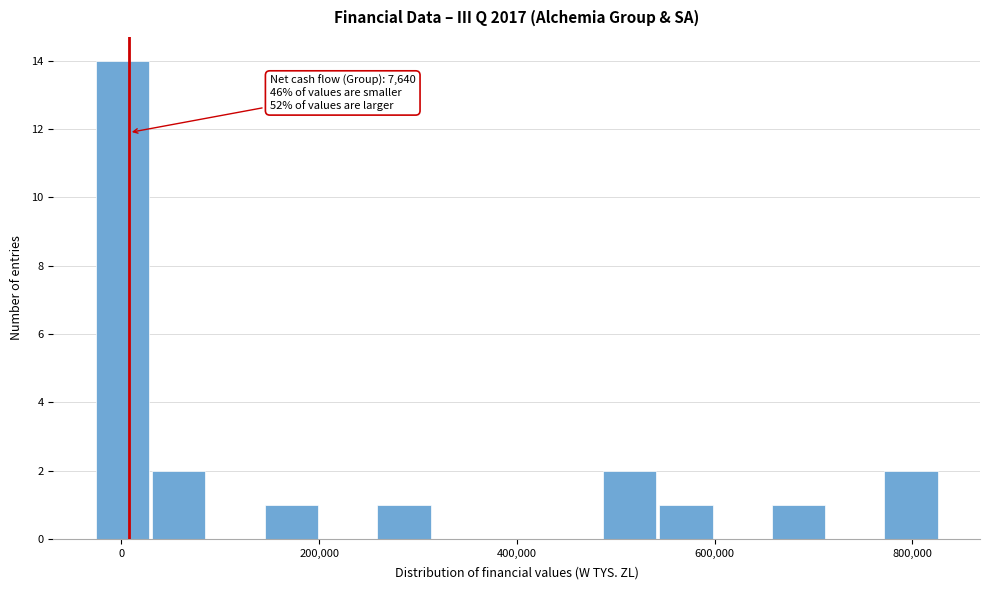

Read against the x-axis, roughly where is the centre of the tallest bar?

0